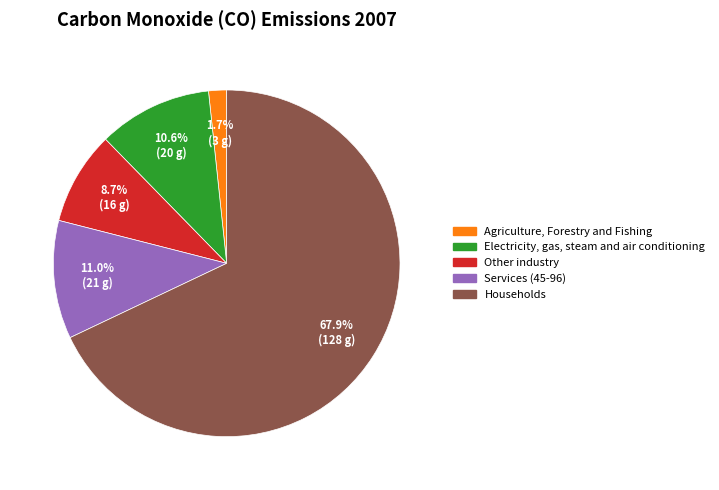

The Electricity, gas, steam and air conditioning slice represents 1% of the pie. True or false?

False